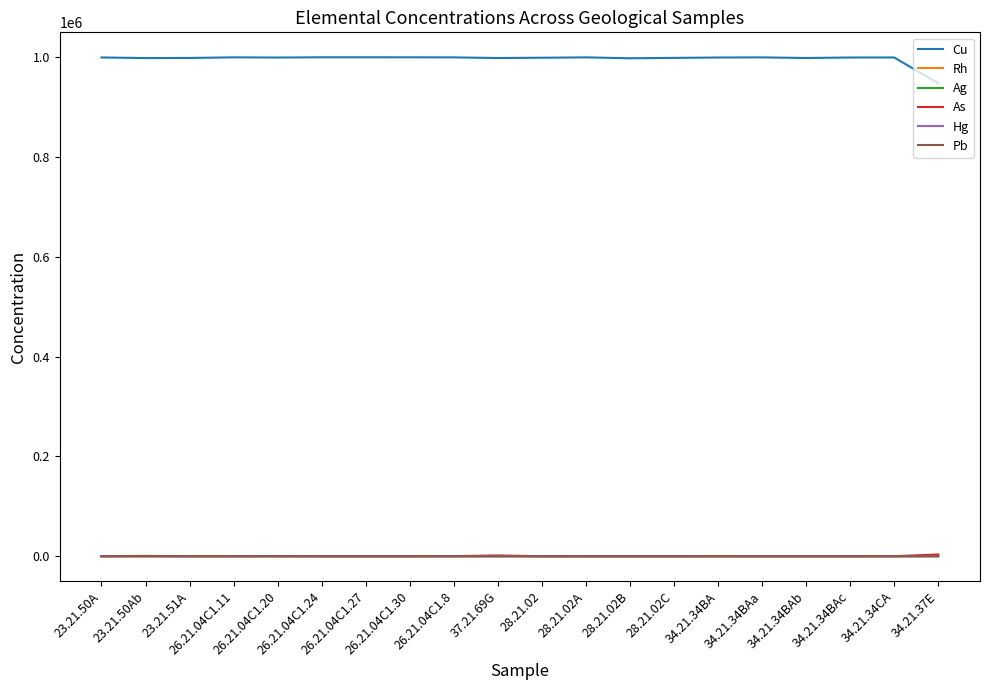

What is the lowest value of the Pb series?

0.1